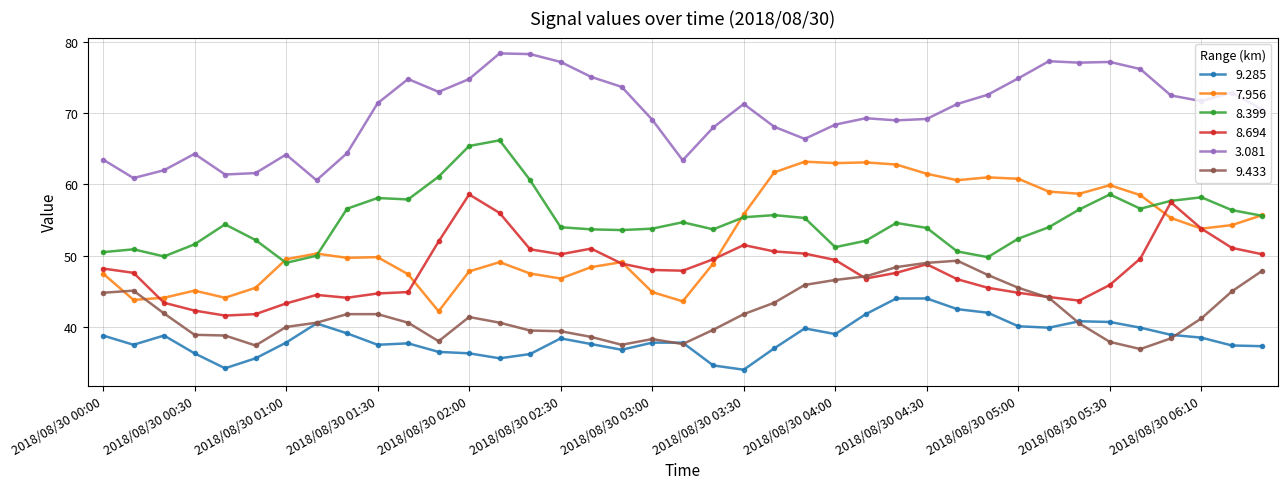

What is the value of the 8.399 point at the 16th from the left?

54.0